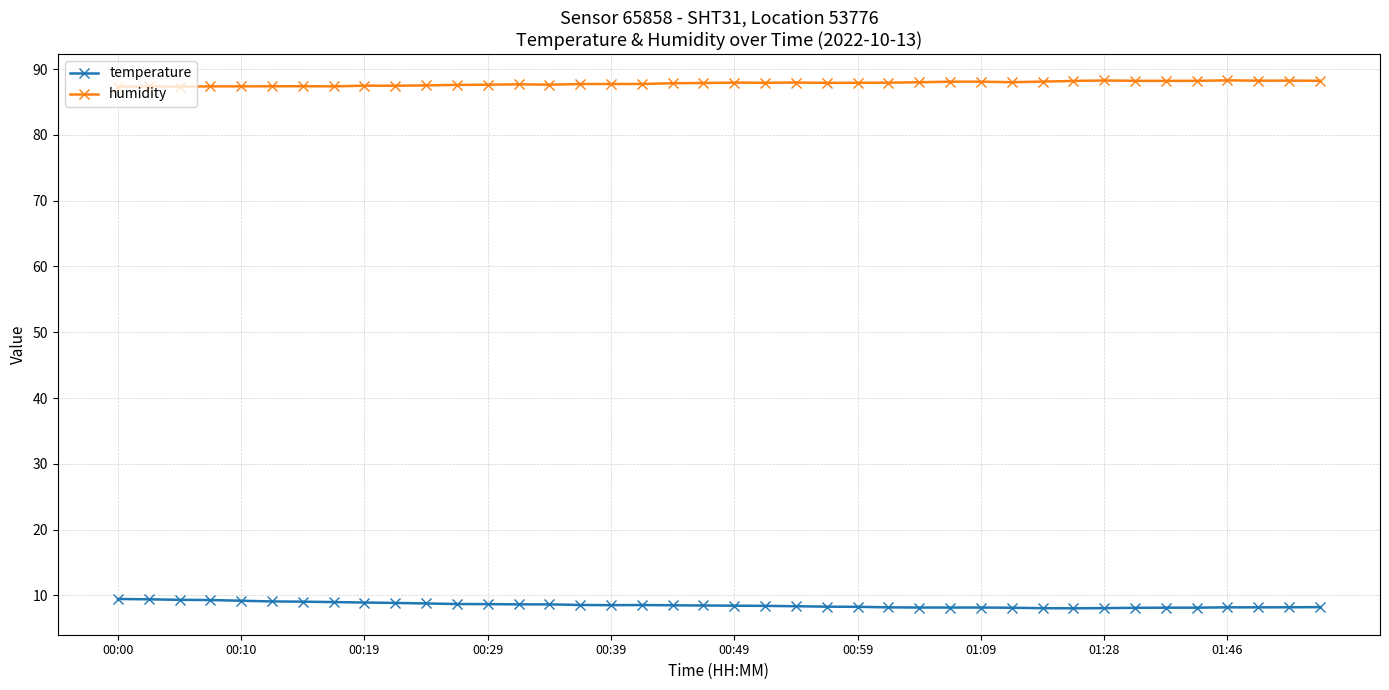

True or false: temperature and humidity intersect in this chart.

False